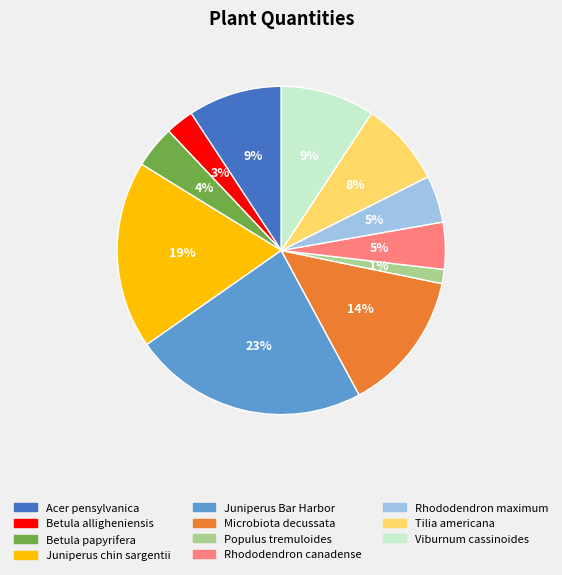

Between Populus tremuloides and Betula alligheniensis, which is larger?

Betula alligheniensis